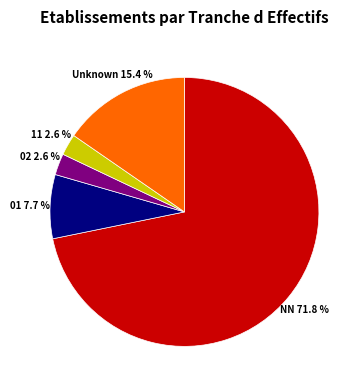

How much of the chart is everything except Unknown 15.4 %?

84.6%